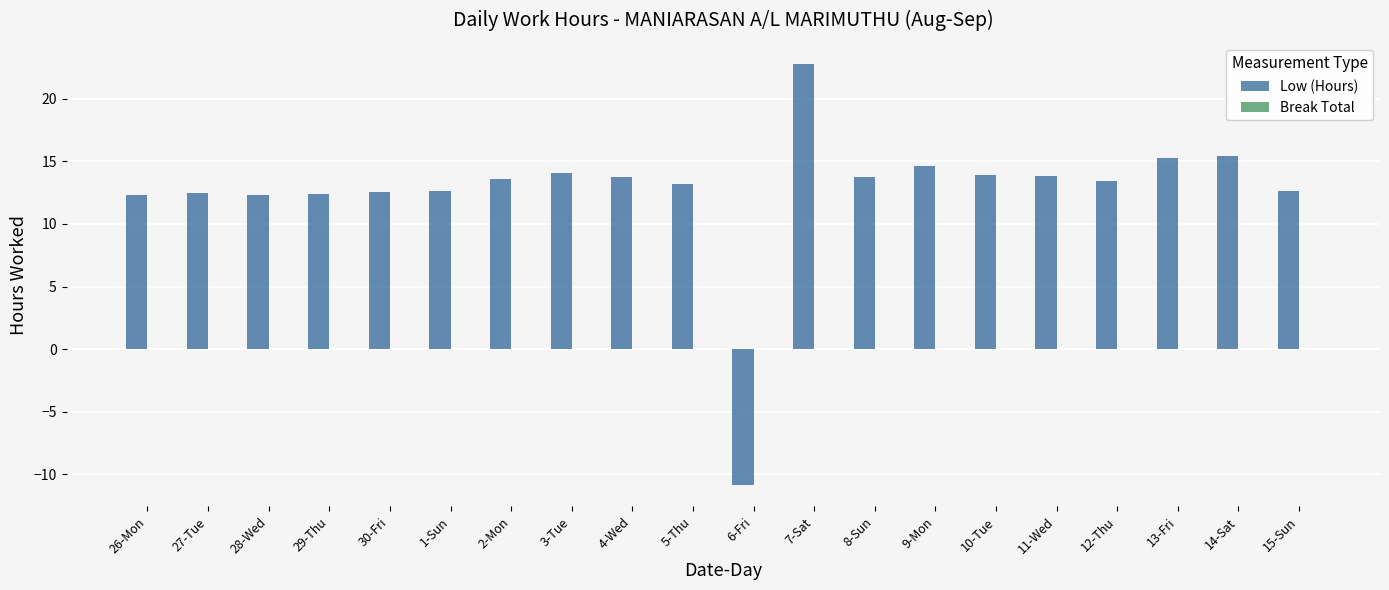

What is the value of the 7th bar from the left?

13.6